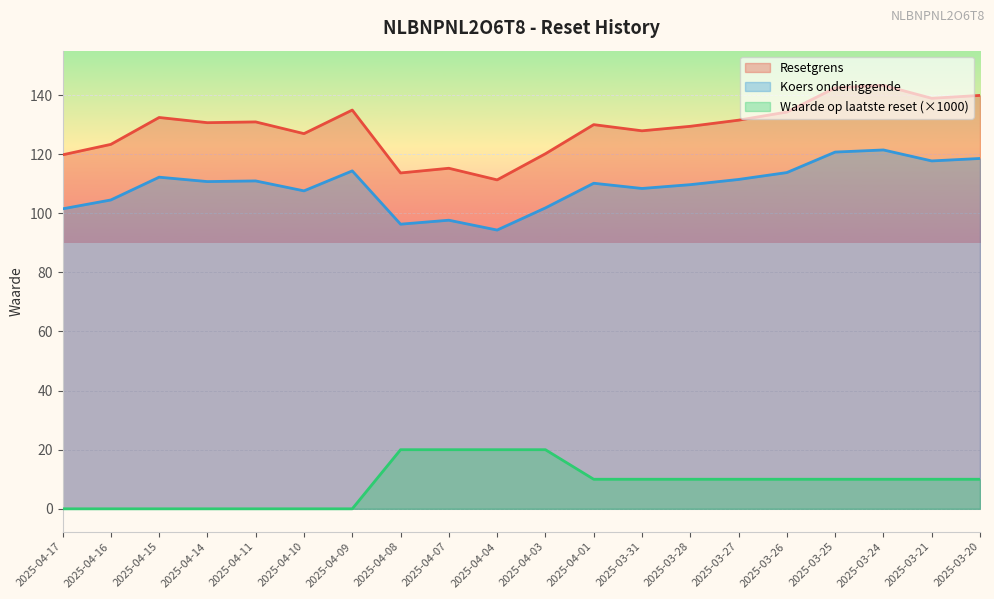

At which category does Koers onderliggende reach its first local peak?

2025-04-15